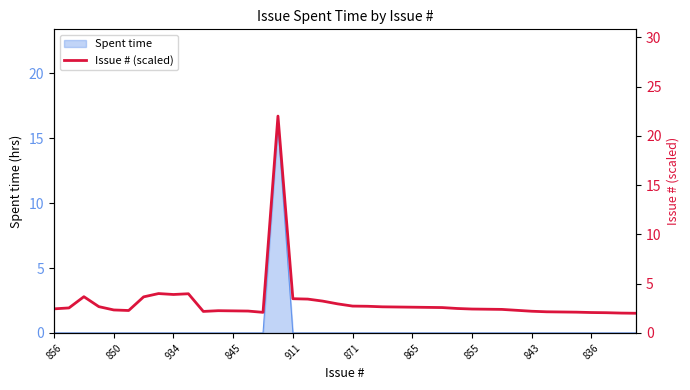

Count the number of values greater than 2.

39